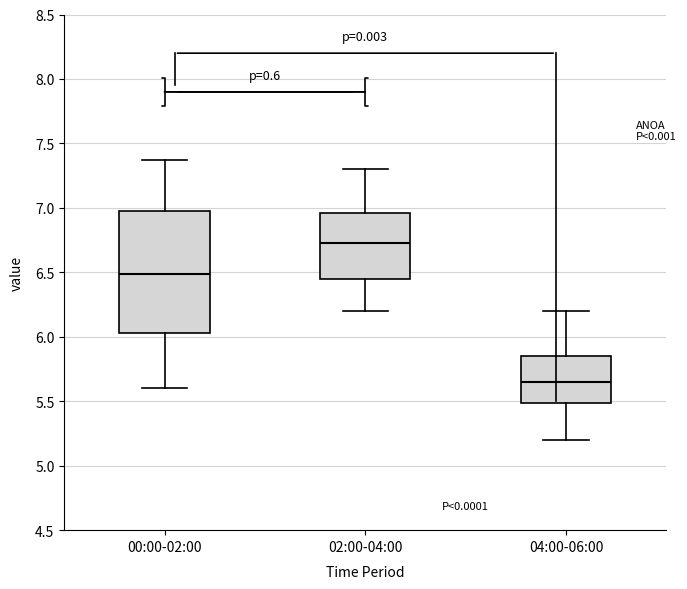

Which box has the lowest median line?

04:00-06:00